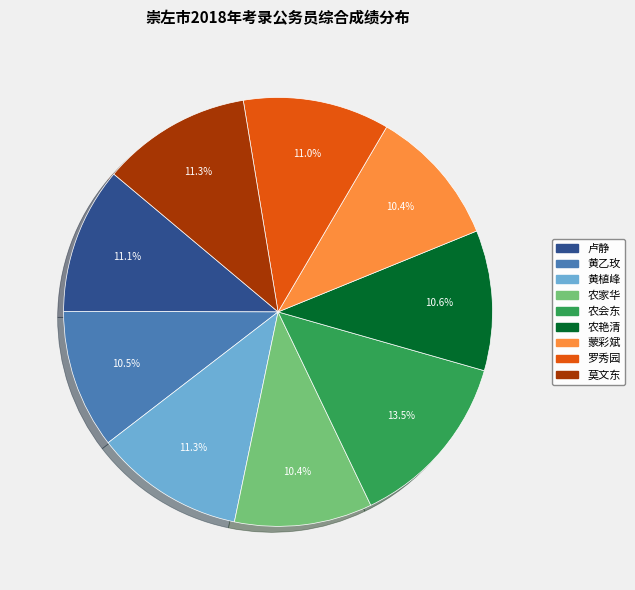

Is 黄植峰 the majority of the pie?

No